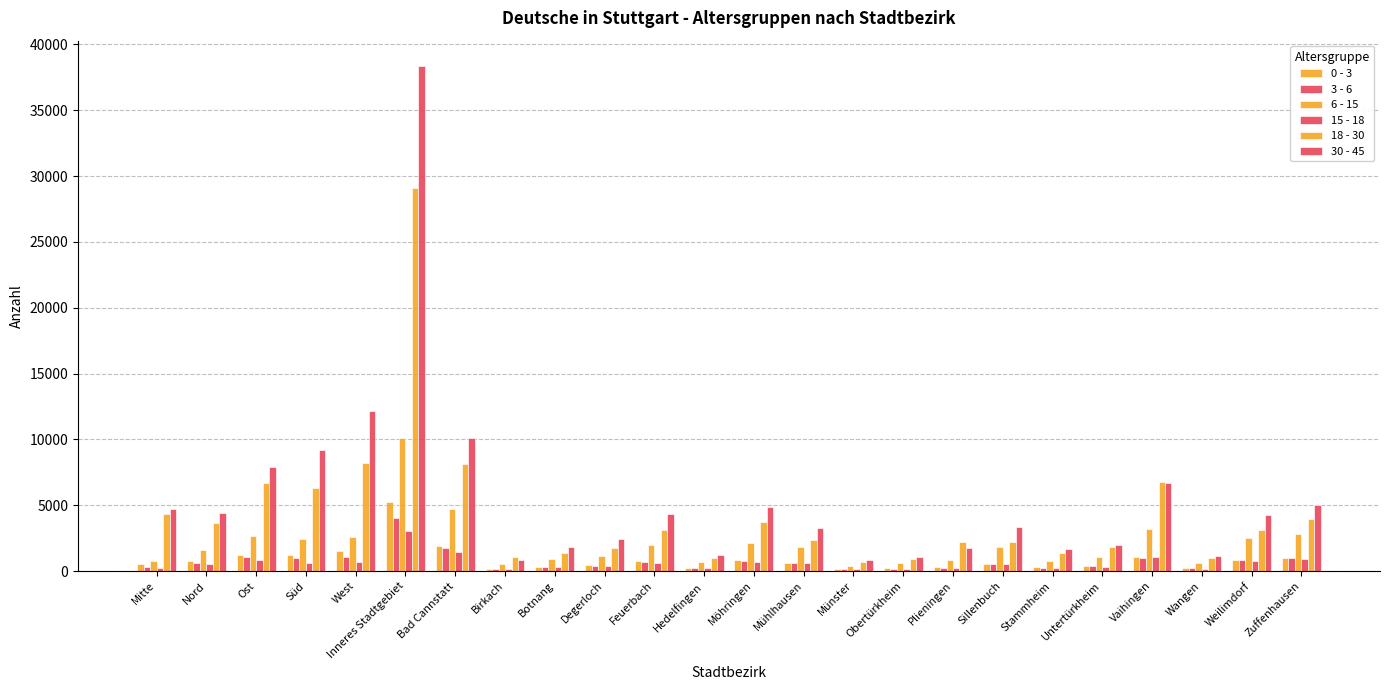

What is the total value across all series at Obertürkheim?

3234